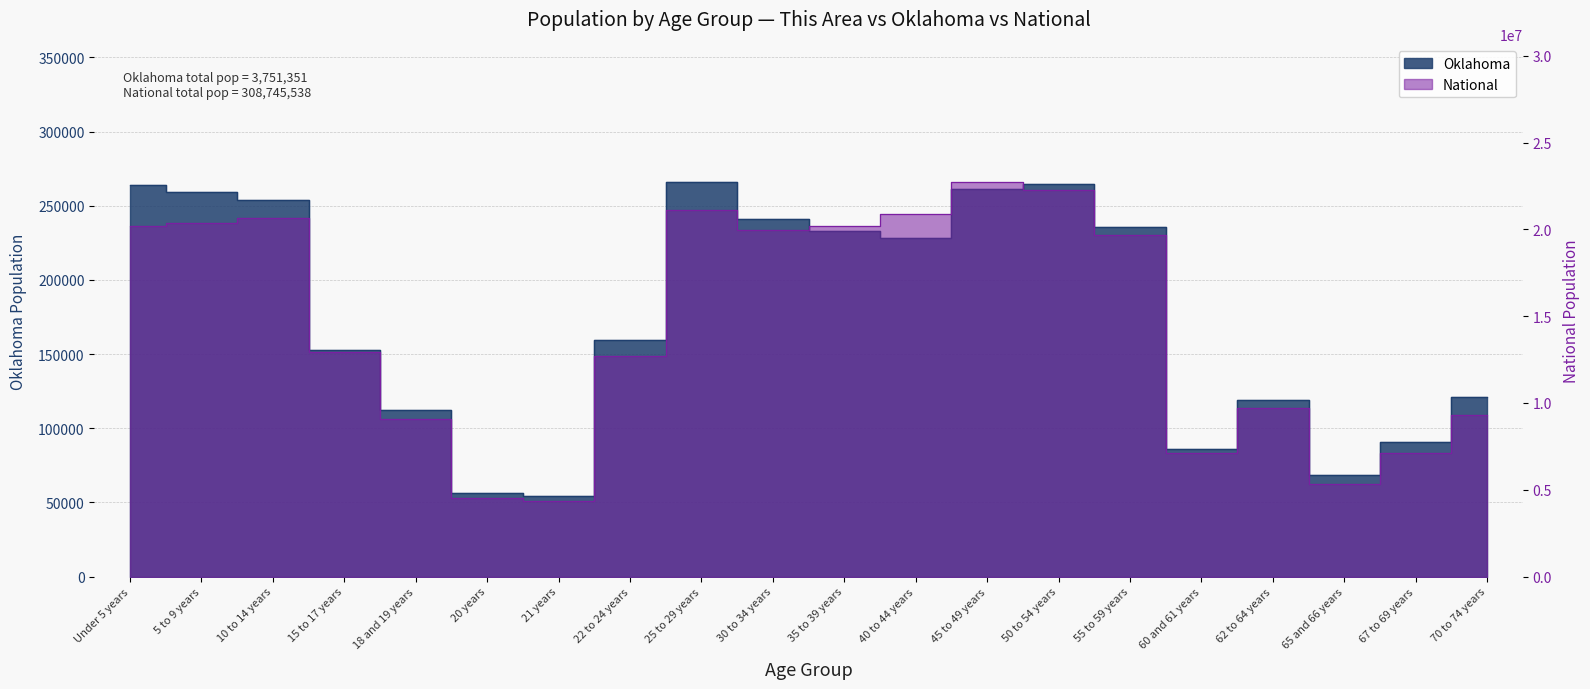

Which series has the largest range (max minus min)?

National